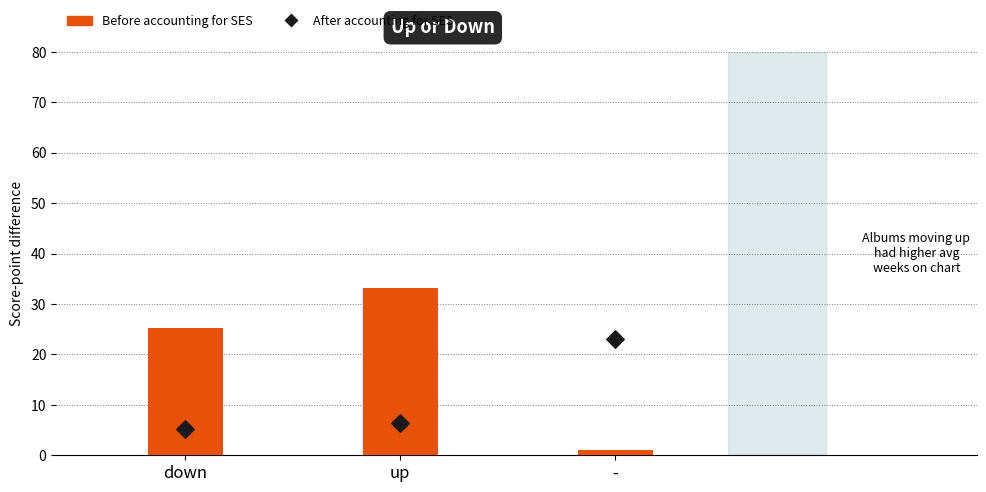

At how many categories does at least one series exceed 9?

3